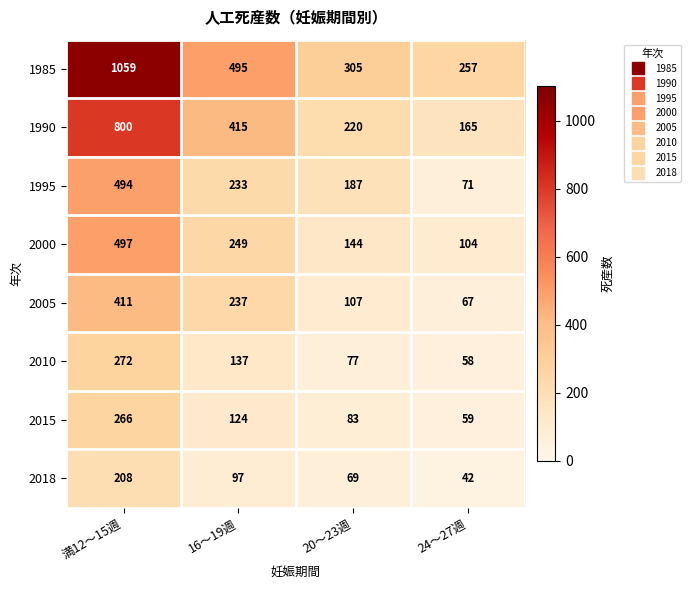

Is the value of 2000 at 16～19週 greater than the value of 2018 at 24～27週?

Yes